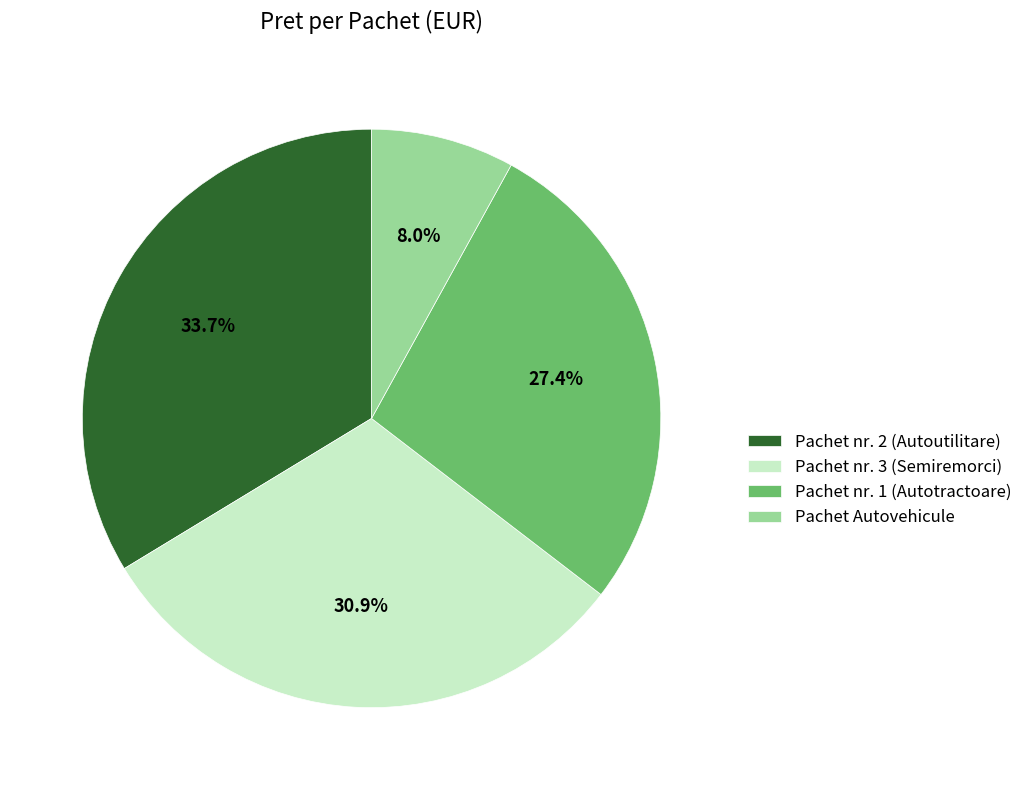

Rank the categories by value from highest to lowest.

Pachet nr. 2 (Autoutilitare), Pachet nr. 3 (Semiremorci), Pachet nr. 1 (Autotractoare), Pachet Autovehicule